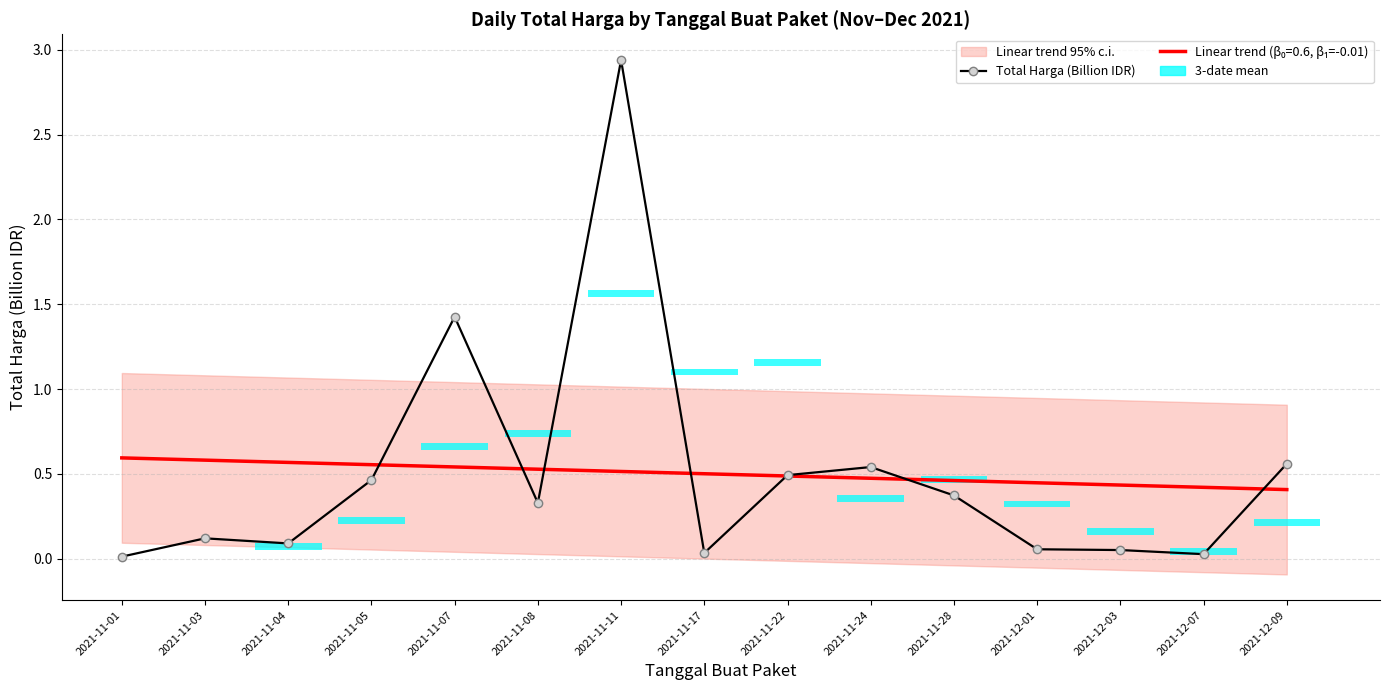

Where is the first local maximum?

2021-11-03